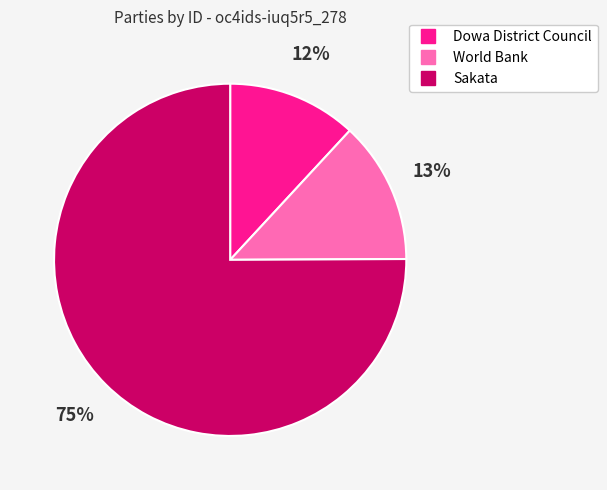

Is it true that World Bank is 13% of the pie?

True